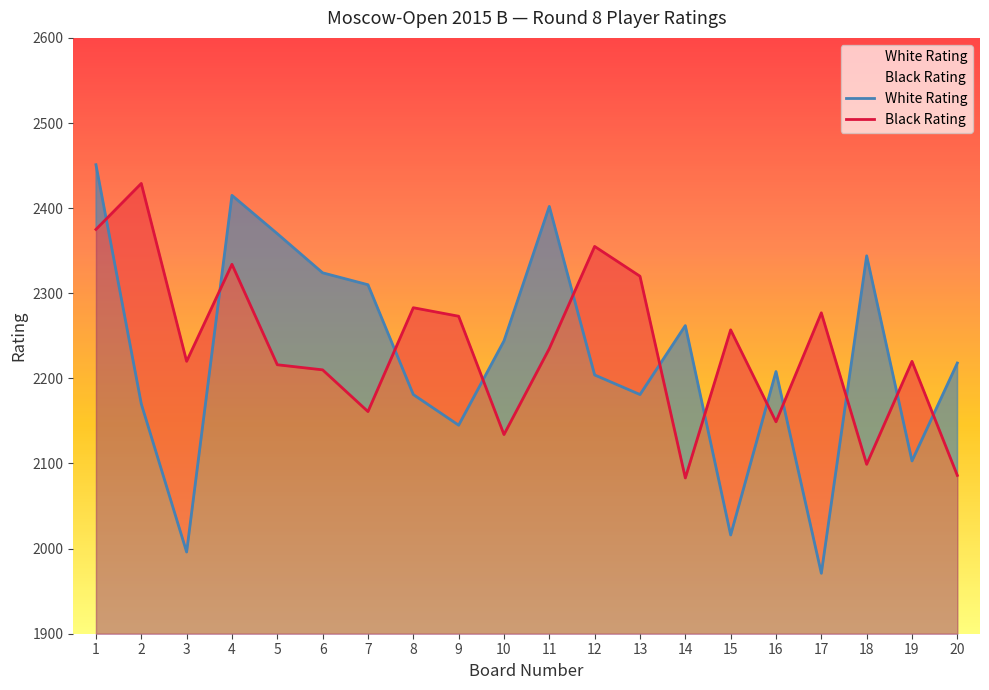

Between which two adjacent categories do Black Rating and White Rating first intersect?

1 and 2